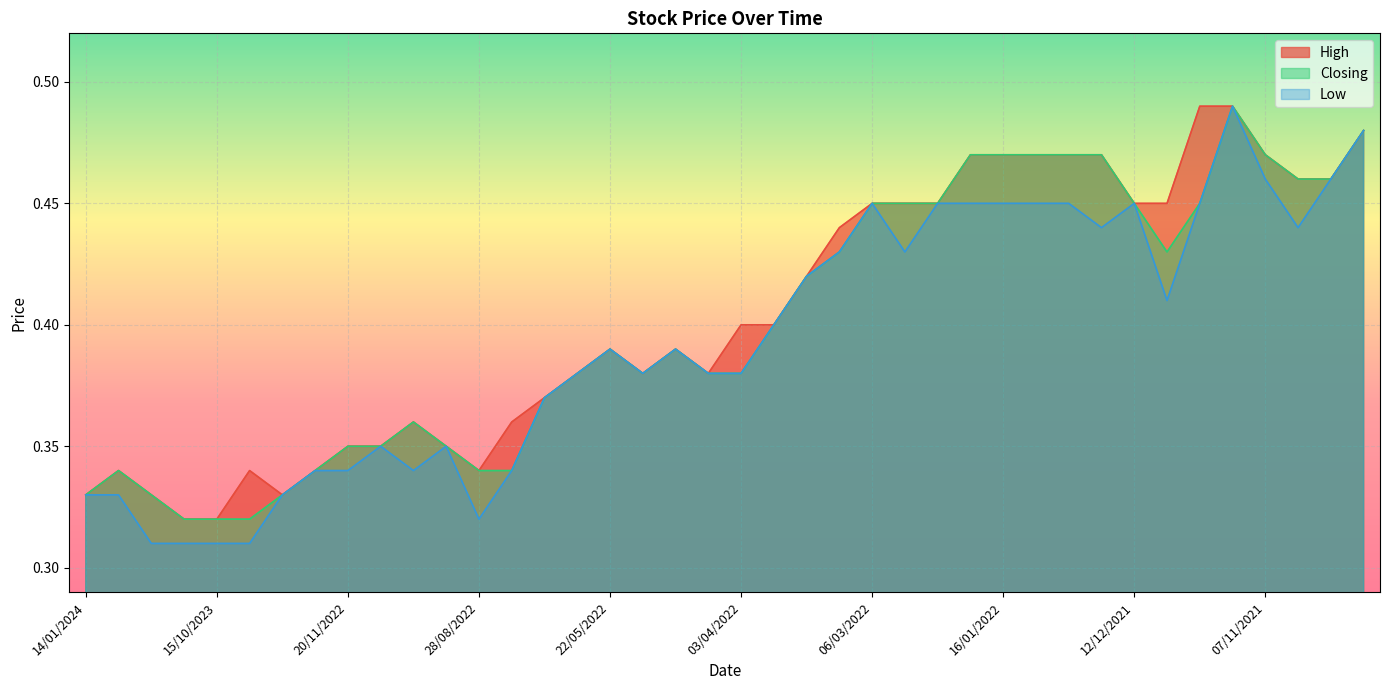

What is the difference between the High values at 18/09/2022 and 28/11/2021?

0.1